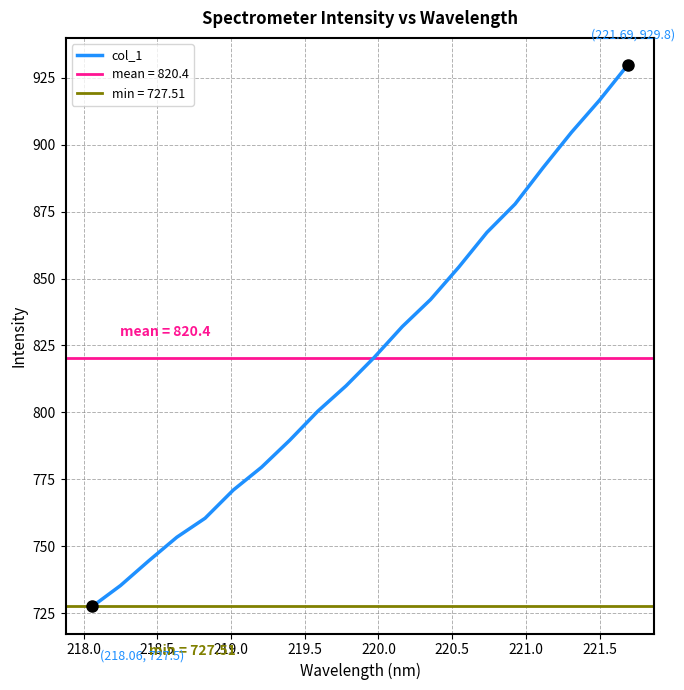

What is the lowest value of the col_1 series?

727.5